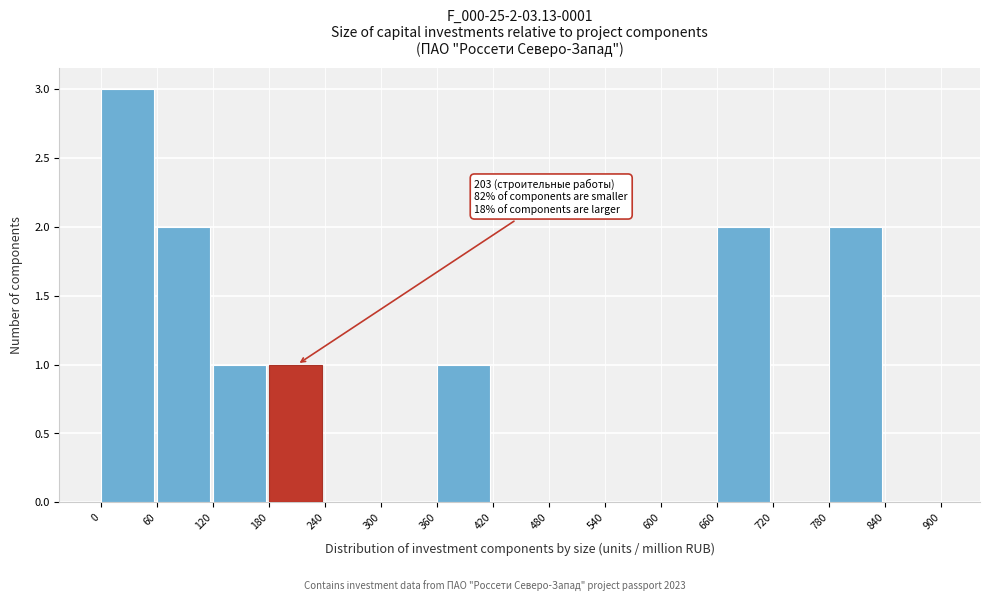

Over which range of the x-axis is the bar tallest?

0 to 60